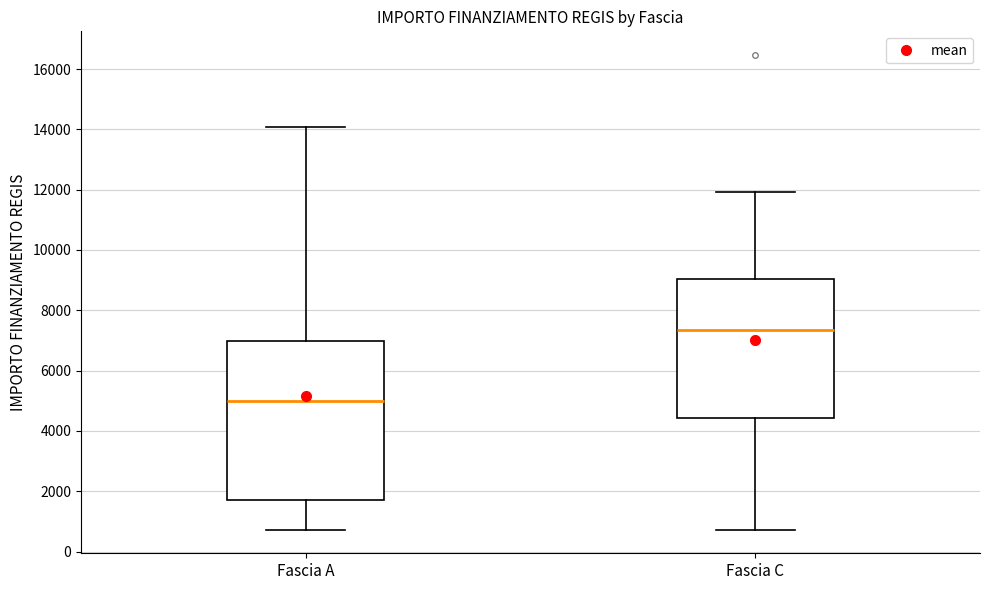

Where does the upper whisker of the box for Fascia C end on the y-axis? The values are not printed on the chart, so give them approximately, as read against the axis.

12000